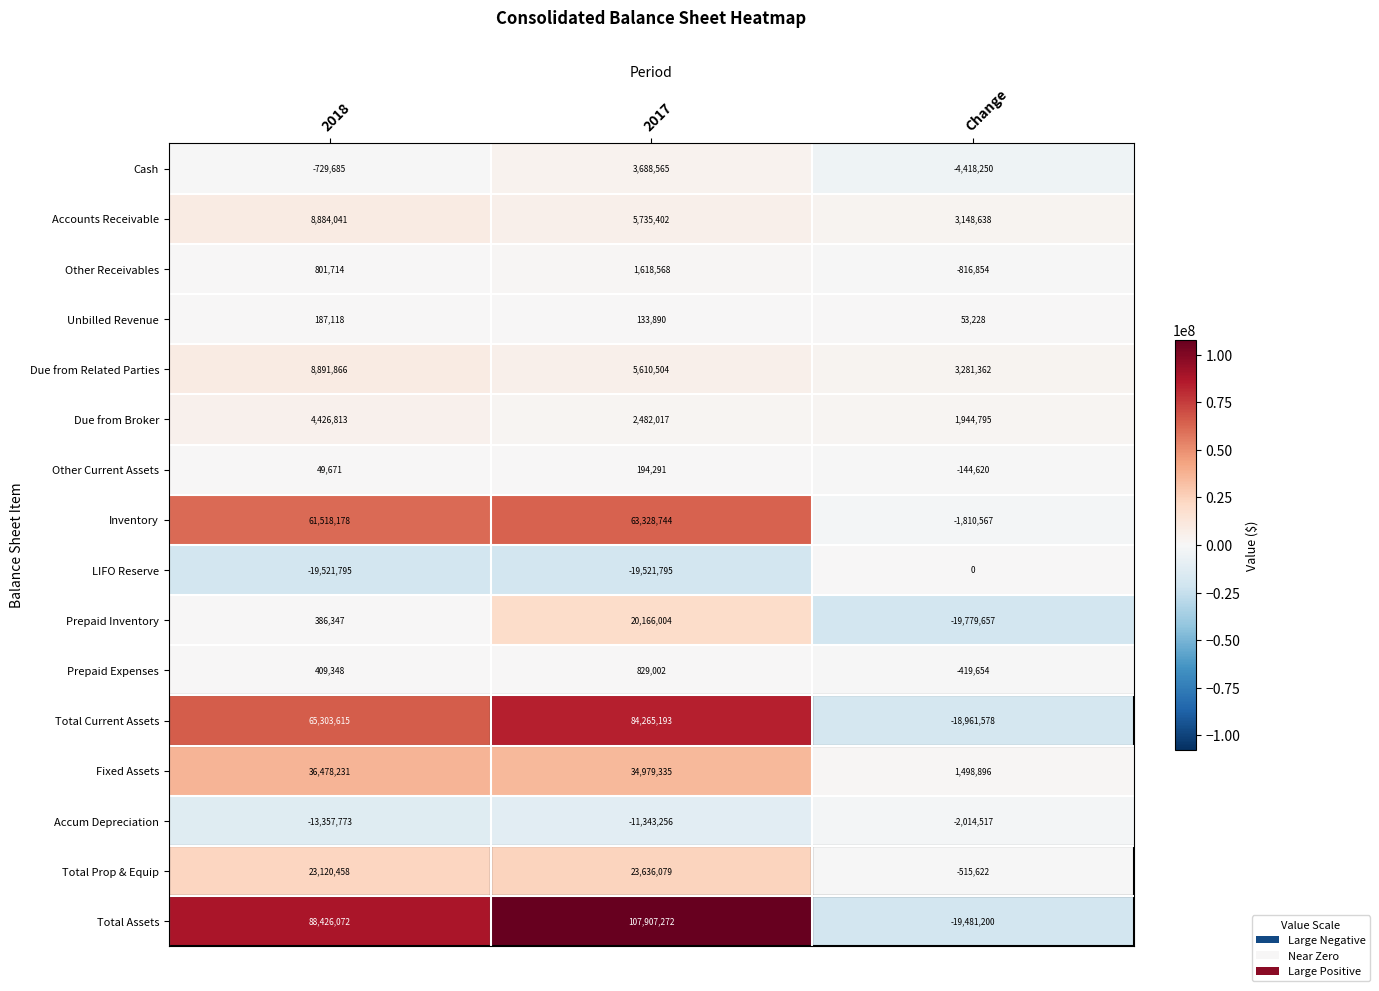

Count the Unbilled Revenue values in the range 53228 to 187118.

3